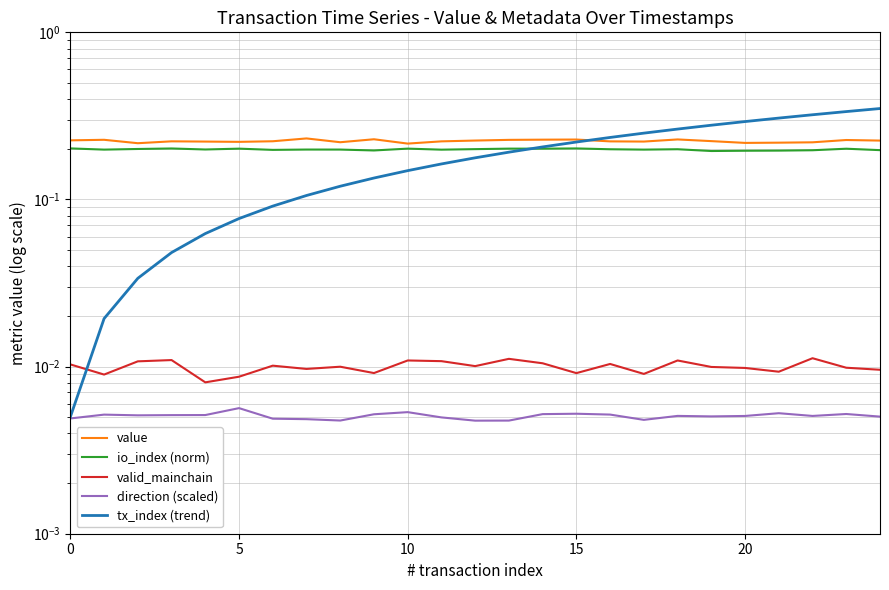

Reading left to right, extract all data points from this chart.

value: 0.2	0.2	0.2	0.2	0.2	0.2	0.2	0.2	0.2	0.2	0.2	0.2	0.2	0.2	0.2	0.2	0.2	0.2	0.2	0.2	0.2	0.2	0.2	0.2	0.2
io_index (norm): 0.2	0.2	0.2	0.2	0.2	0.2	0.2	0.2	0.2	0.2	0.2	0.2	0.2	0.2	0.2	0.2	0.2	0.2	0.2	0.2	0.2	0.2	0.2	0.2	0.2
valid_mainchain: 0.0	0.0	0.0	0.0	0.0	0.0	0.0	0.0	0.0	0.0	0.0	0.0	0.0	0.0	0.0	0.0	0.0	0.0	0.0	0.0	0.0	0.0	0.0	0.0	0.0
direction (scaled): 0.0	0.0	0.0	0.0	0.0	0.0	0.0	0.0	0.0	0.0	0.0	0.0	0.0	0.0	0.0	0.0	0.0	0.0	0.0	0.0	0.0	0.0	0.0	0.0	0.0
tx_index (trend): 0.0	0.0	0.0	0.0	0.1	0.1	0.1	0.1	0.1	0.1	0.1	0.2	0.2	0.2	0.2	0.2	0.2	0.2	0.3	0.3	0.3	0.3	0.3	0.3	0.3